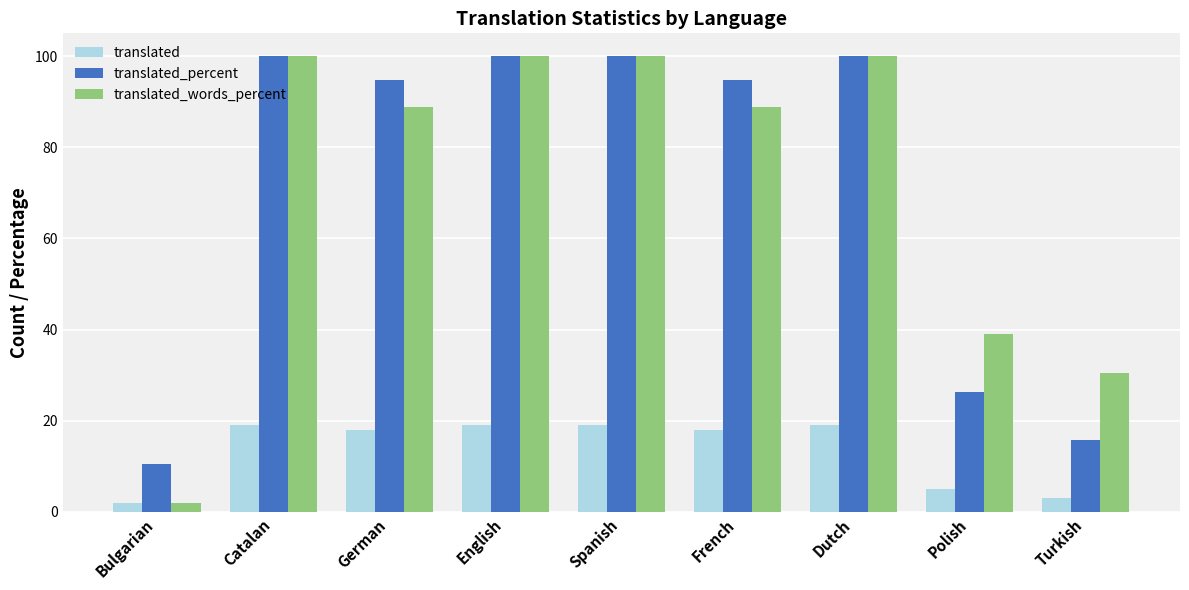

What is the difference between the highest and lowest values at Catalan?

81.0